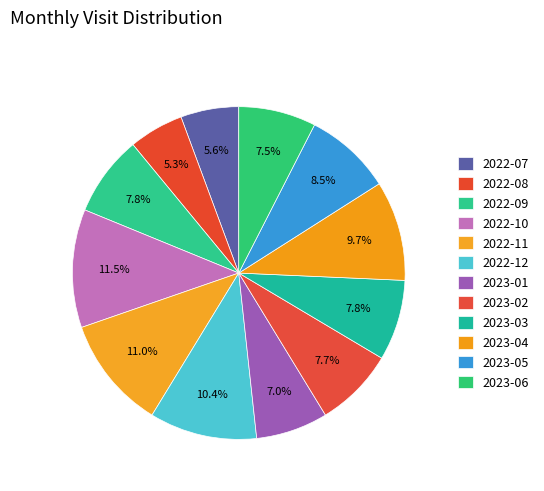

Which slice is the largest?

2022-10